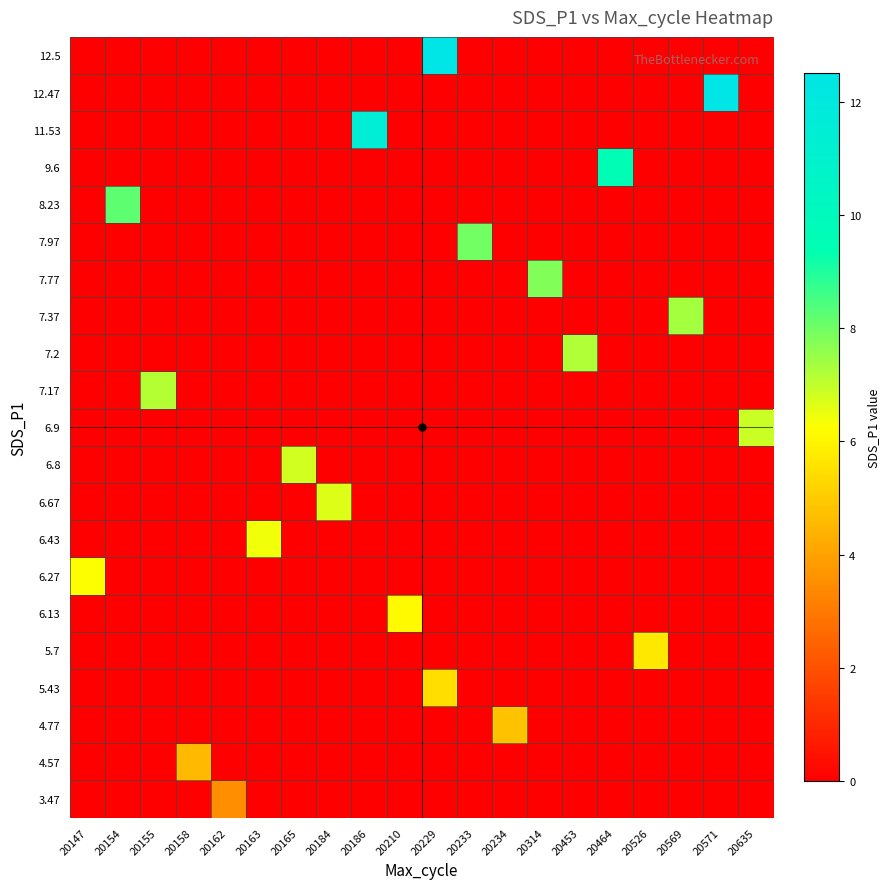

Rank the series by their maximum value, from lowest to highest.

3.47, 4.57, 4.77, 5.43, 5.7, 6.13, 6.27, 6.43, 6.67, 6.8, 6.9, 7.17, 7.2, 7.37, 7.77, 7.97, 8.23, 9.6, 11.53, 12.47, 12.5